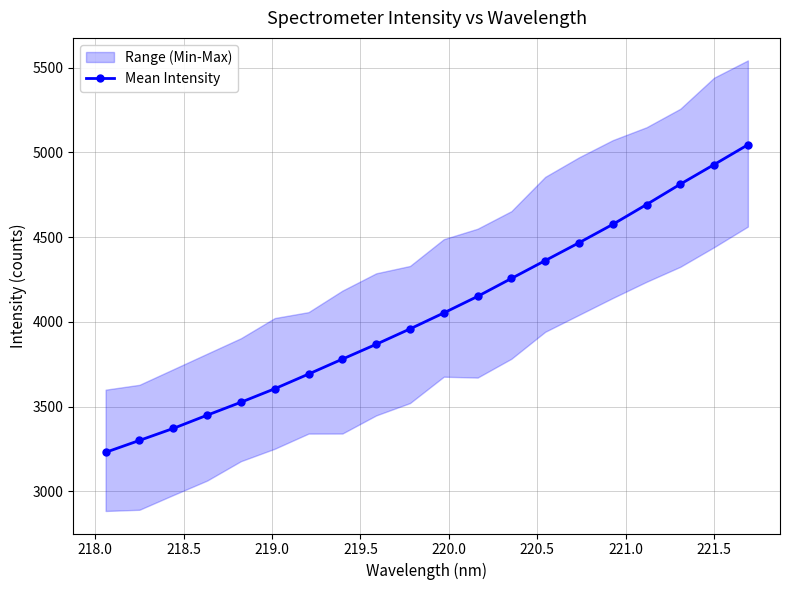

True or false: Mean Intensity has more than 1 interior local peaks.

False